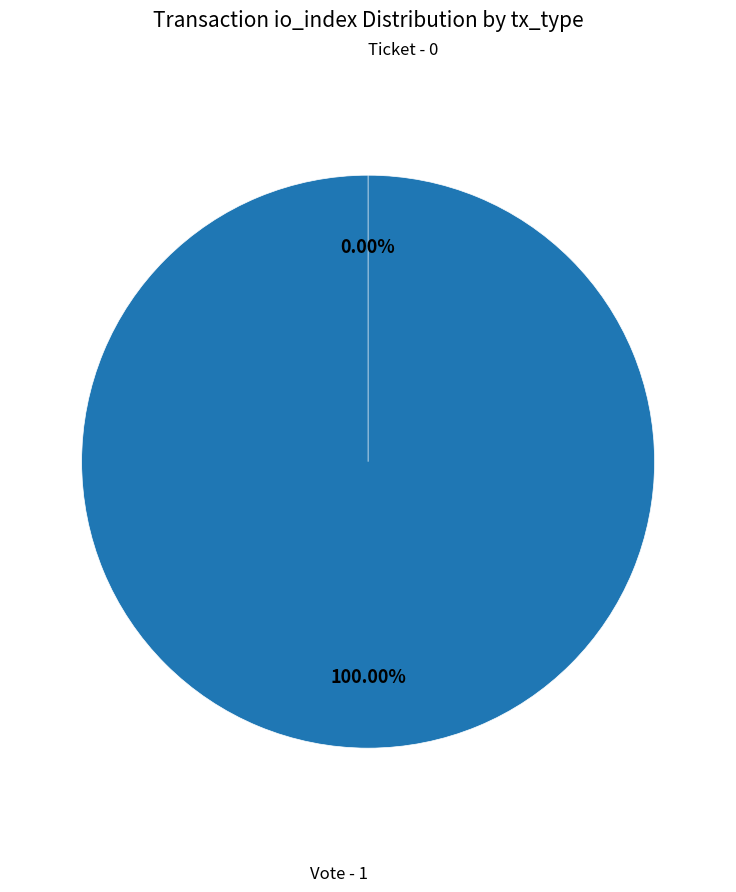

Which slice is the largest?

Vote (io_index=1)